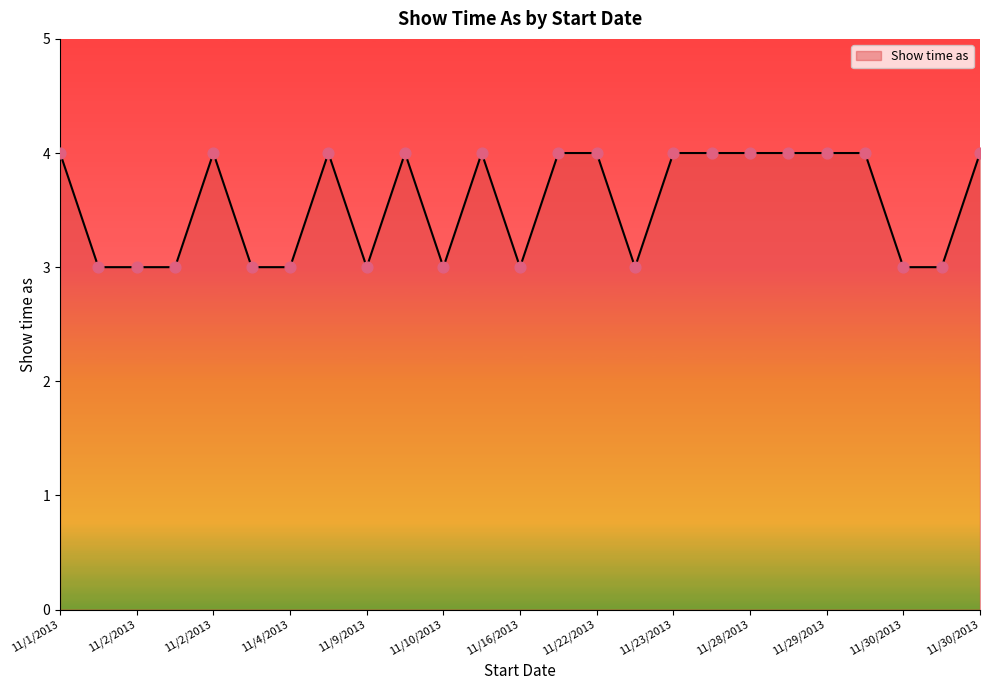

What is the maximum value shown in the chart?

4